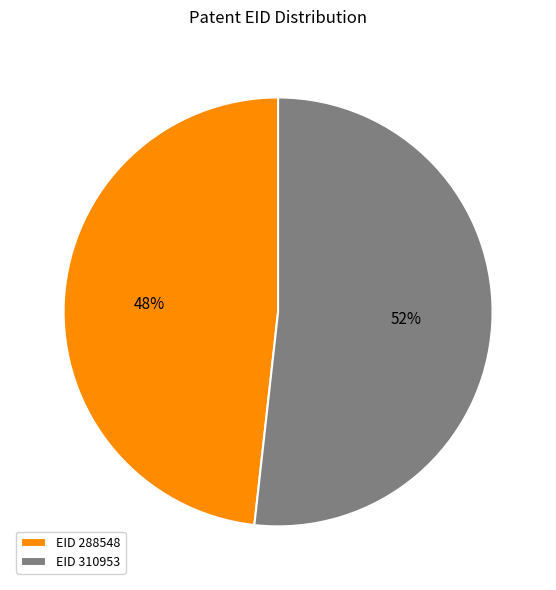

Is it true that EID 310953 is 52% of the pie?

True